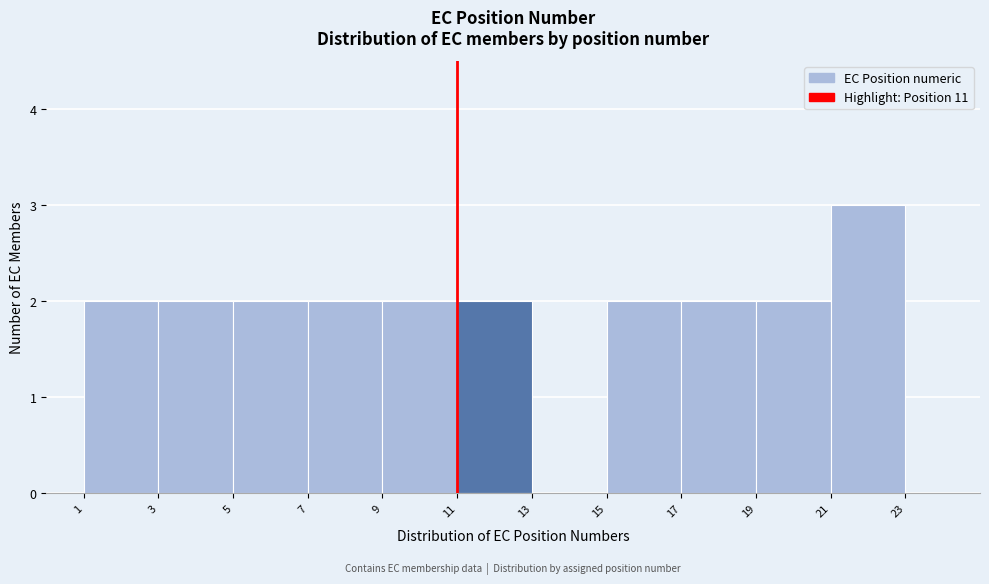

Reading left to right, list every bar in this chart as the range it spans on the x-axis followed by its height. The values are not printed on the chart, so give them approximately, as read against the axis.

1 to 3: 2
3 to 5: 2
5 to 7: 2
7 to 9: 2
9 to 11: 2
11 to 13: 2
13 to 15: 0
15 to 17: 2
17 to 19: 2
19 to 21: 2
21 to 23: 3